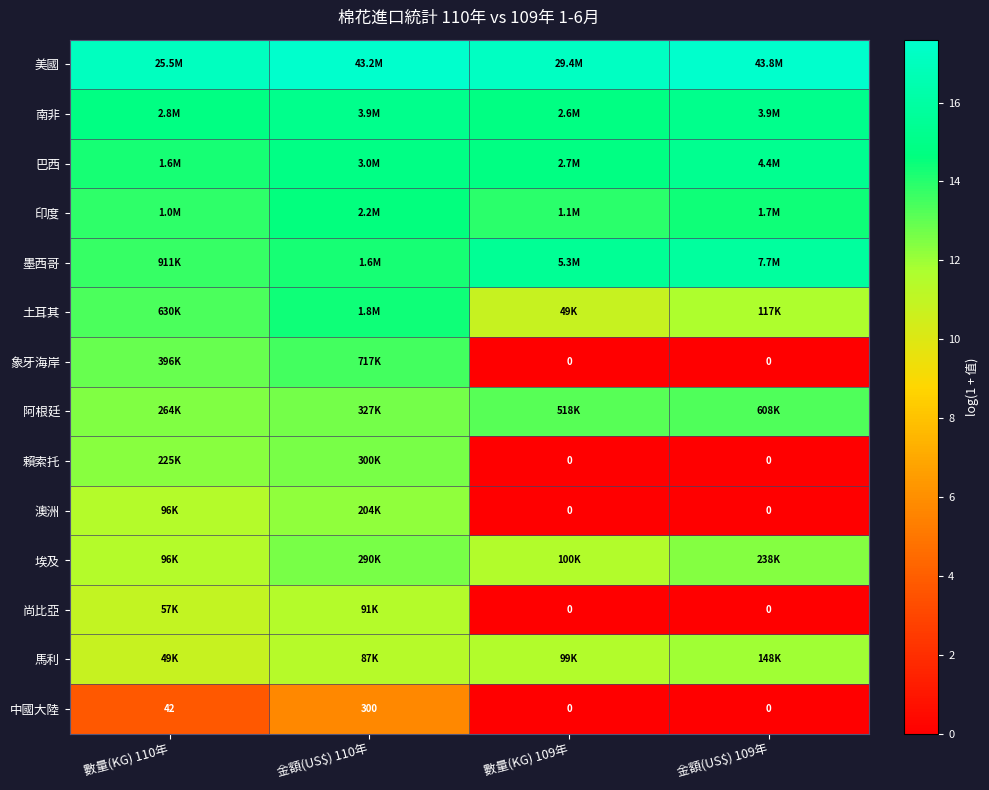

What is the minimum value for 巴西?

14.3